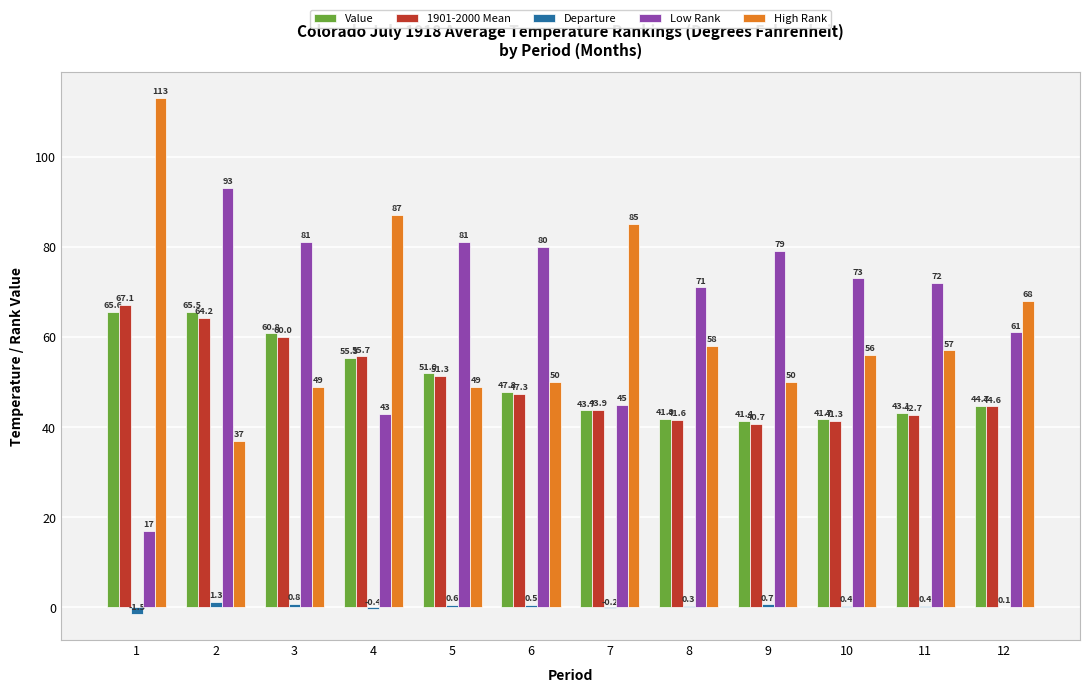

What are all the series names shown in the legend?

Value, 1901-2000 Mean, Departure, Low Rank, High Rank